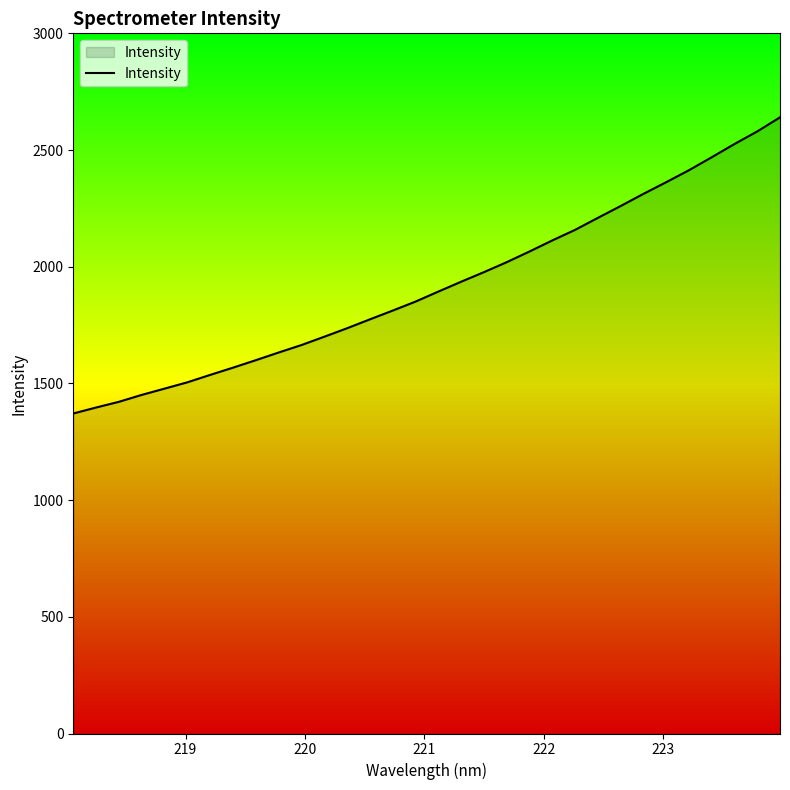

What is the difference between the maximum and minimum values?

1268.9